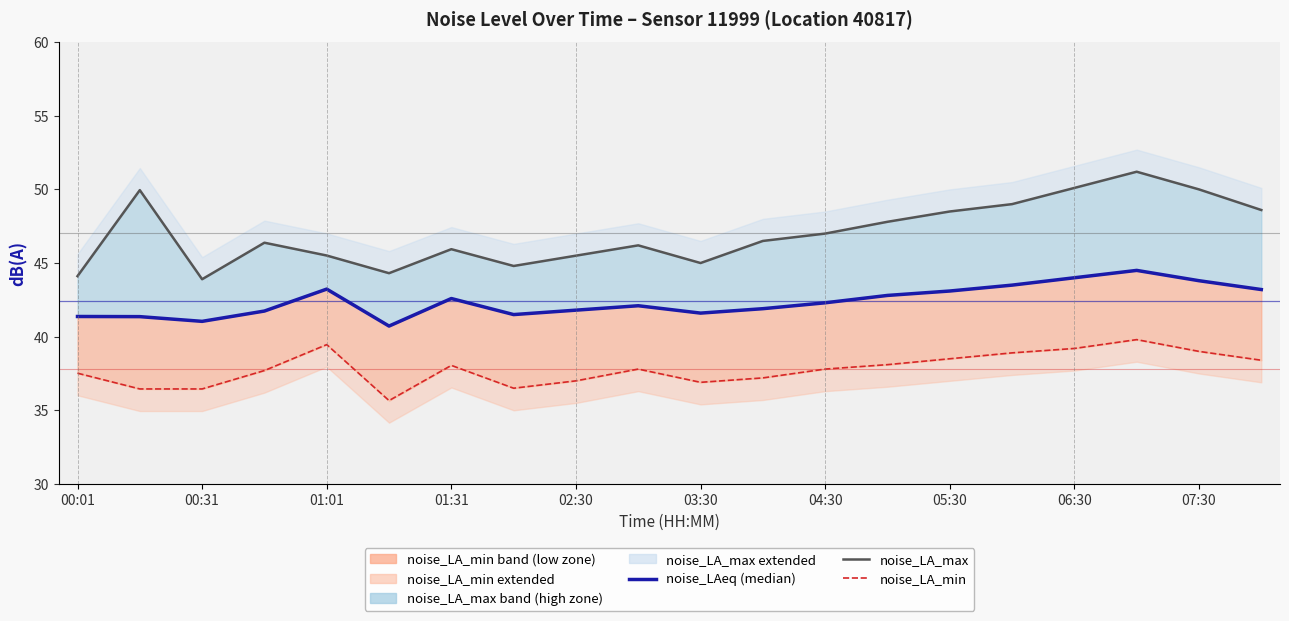

Reading left to right, transcribe all the data shown in this chart.

noise_LA_max: 44.1	50.0	43.9	46.4	45.5	44.3	45.9	44.8	45.5	46.2	45.0	46.5	47.0	47.8	48.5	49.0	50.1	51.2	50.0	48.6
noise_LA_min: 37.5	36.5	36.5	37.7	39.5	35.7	38.0	36.5	37.0	37.8	36.9	37.2	37.8	38.1	38.5	38.9	39.2	39.8	39.0	38.4
noise_LAeq: 41.4	41.4	41.0	41.7	43.2	40.7	42.6	41.5	41.8	42.1	41.6	41.9	42.3	42.8	43.1	43.5	44.0	44.5	43.8	43.2